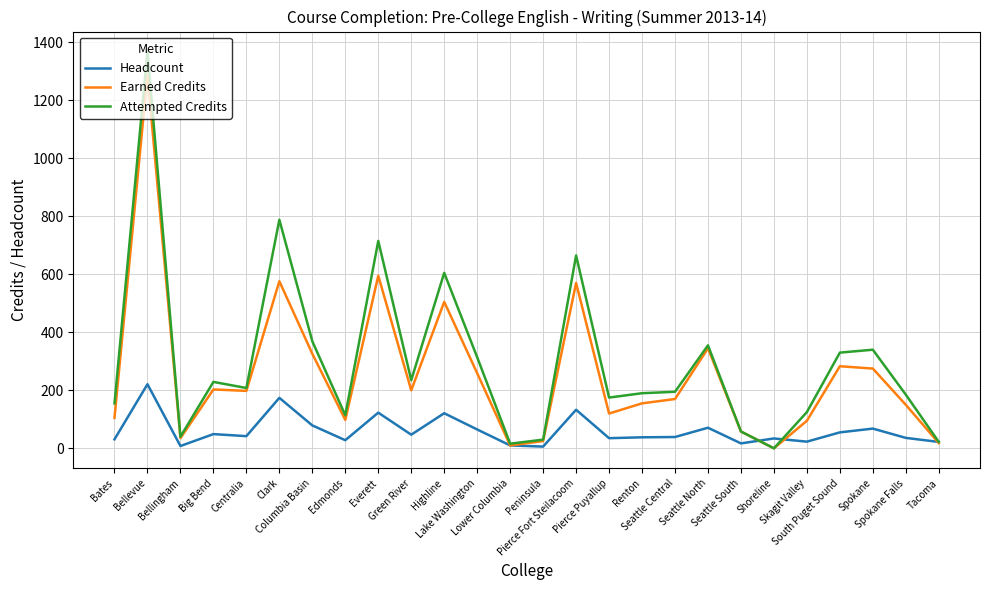

Where does the Attempted Credits series first go above 208?

Bellevue